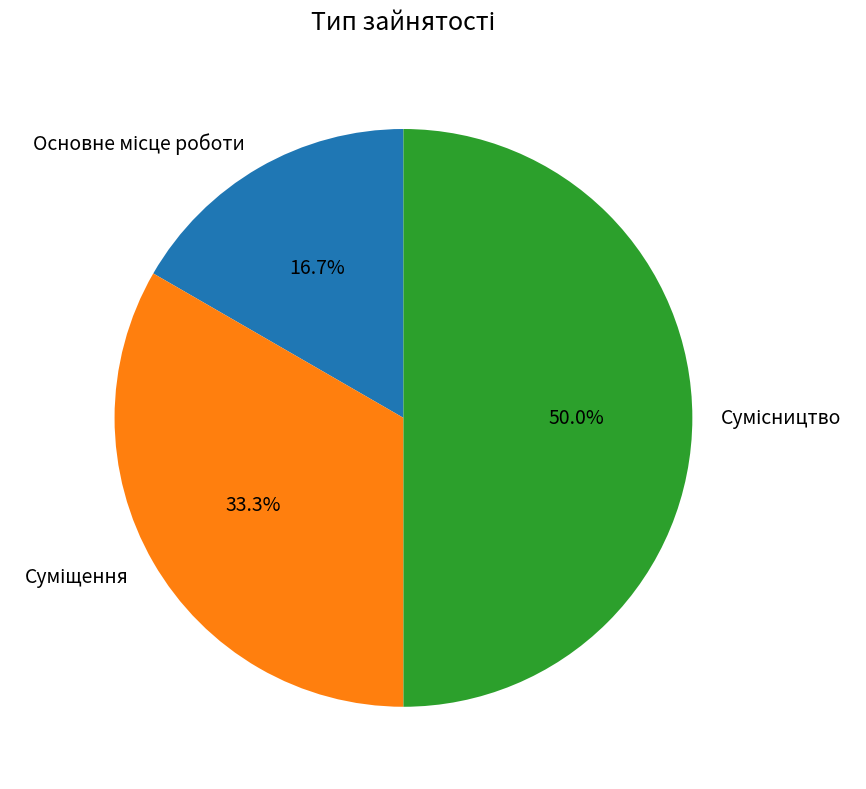

Count the number of slices in the pie.

3